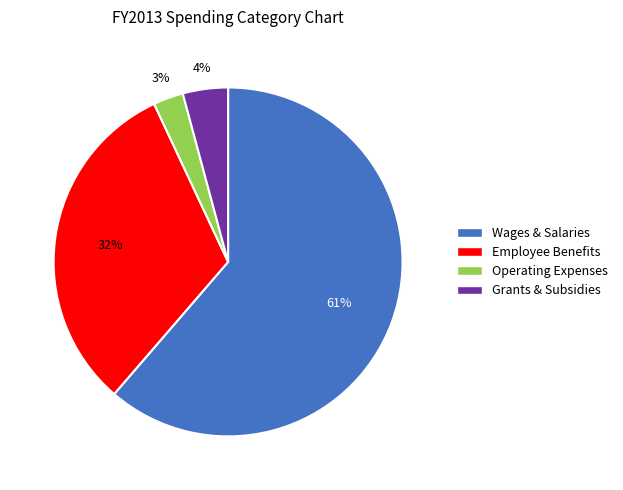

To the nearest percent, what is the average slice percentage?

25%